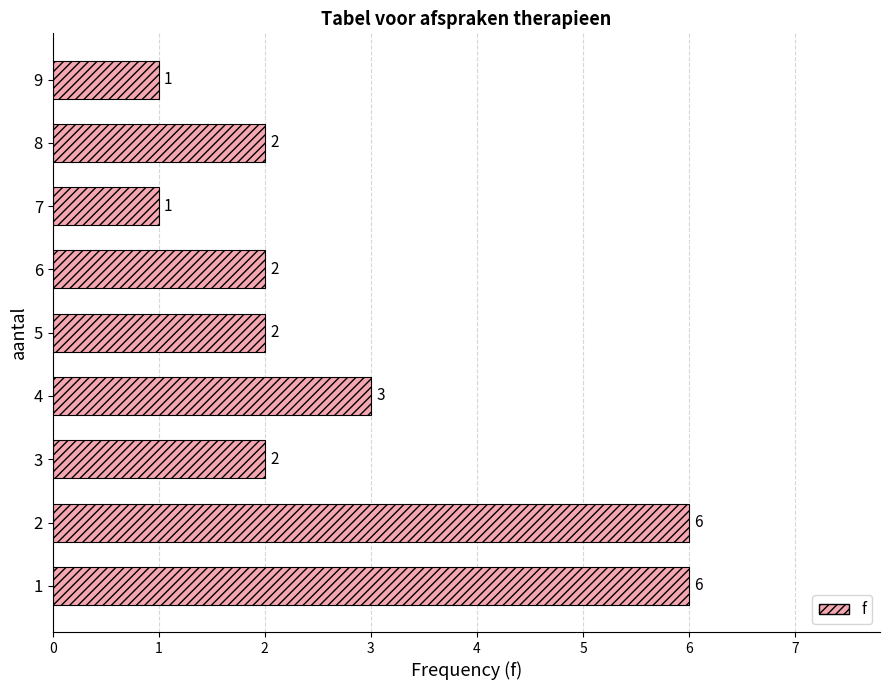

The value at 7 is 1. True or false?

True